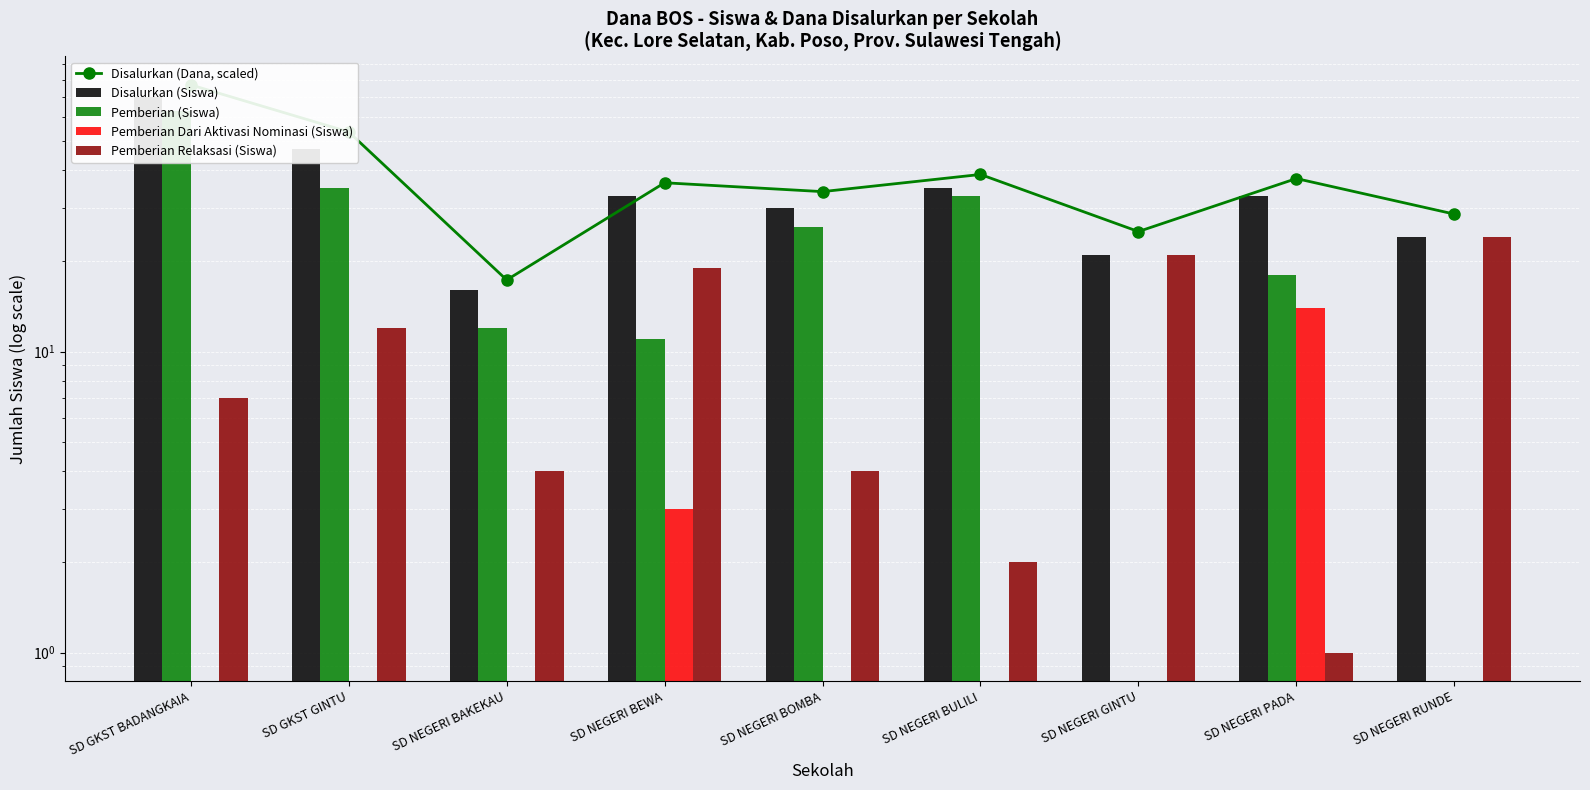

Which series has the largest total across all categories?

Disalurkan (Dana, scaled)